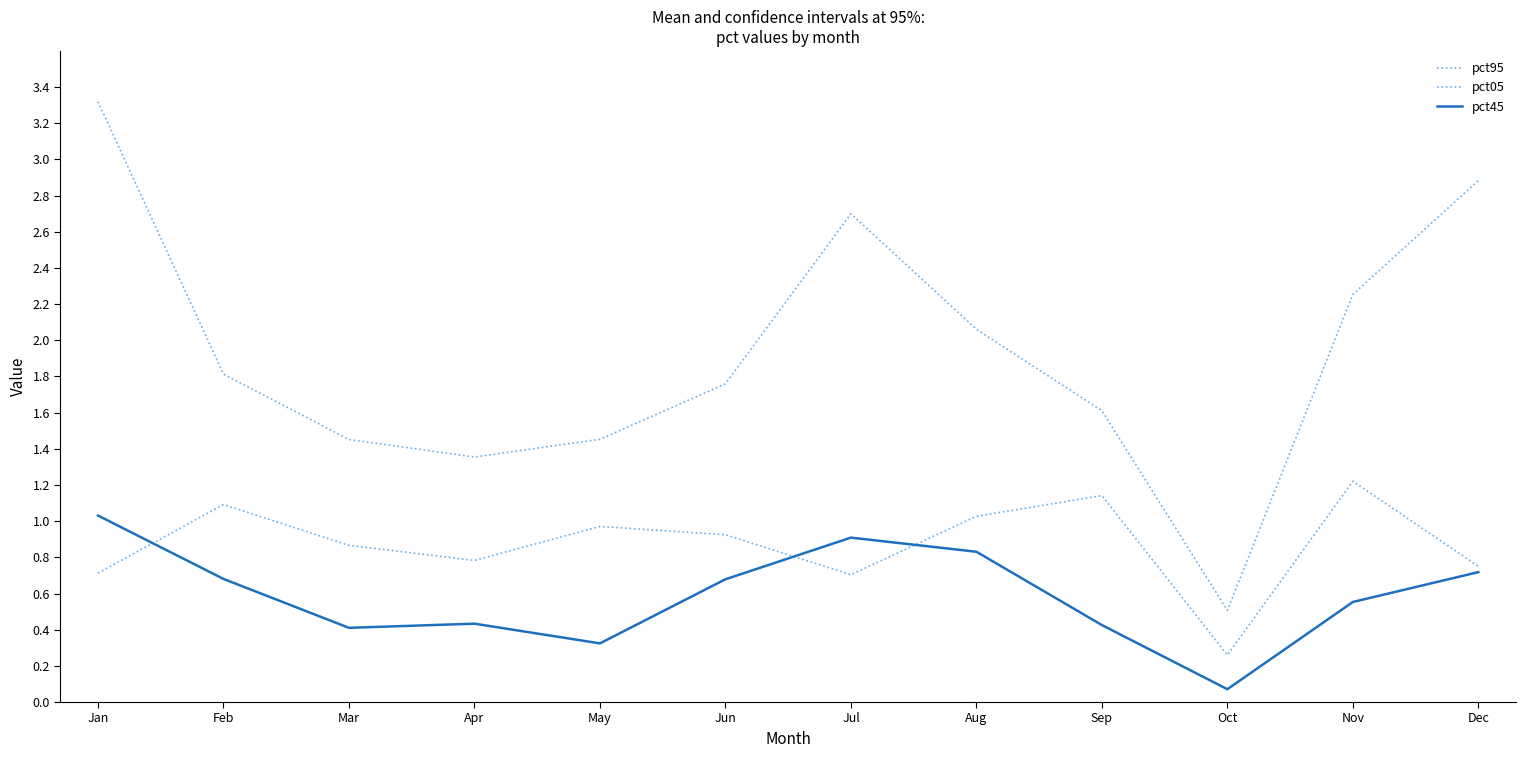

How many interior local peaks does the pct45 series have?

2